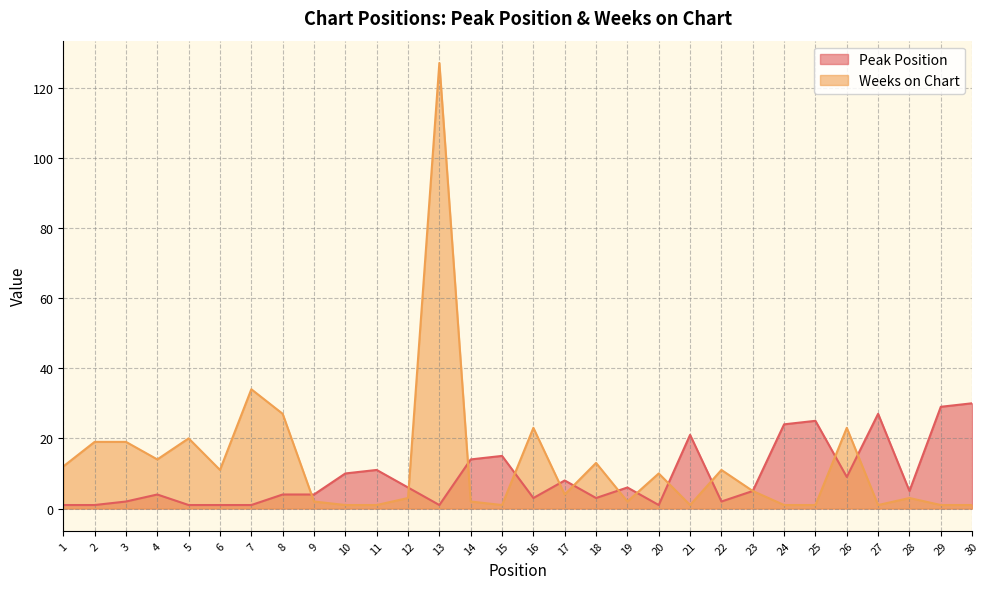

Which series ends up on top after the final intersection of Weeks on Chart and Peak Position?

Peak Position